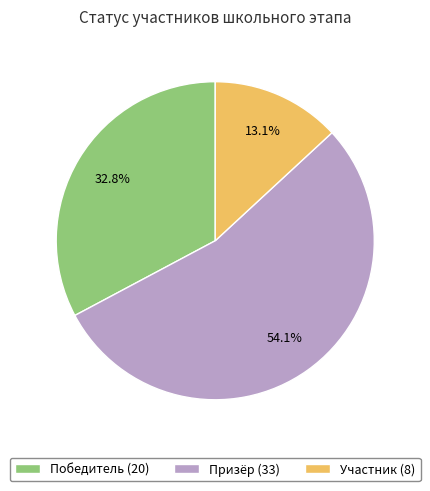

Which has a higher value, Победитель (20) or Призёр (33)?

Призёр (33)